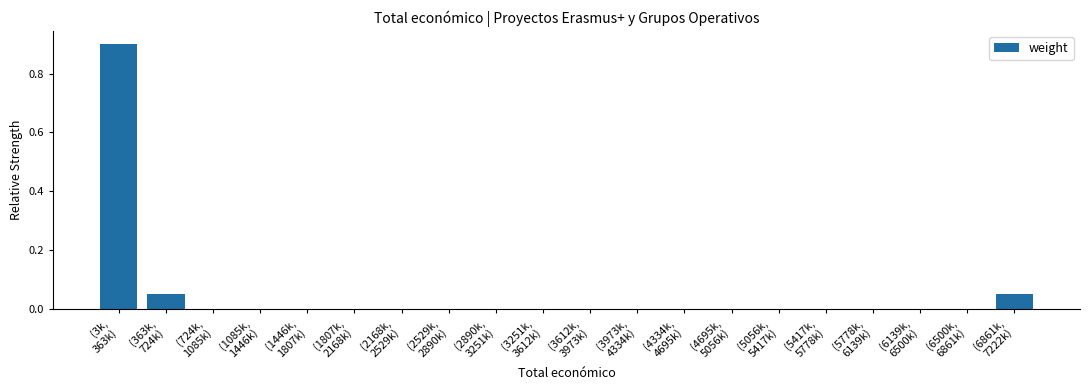

What is the maximum value shown in the chart?

0.9